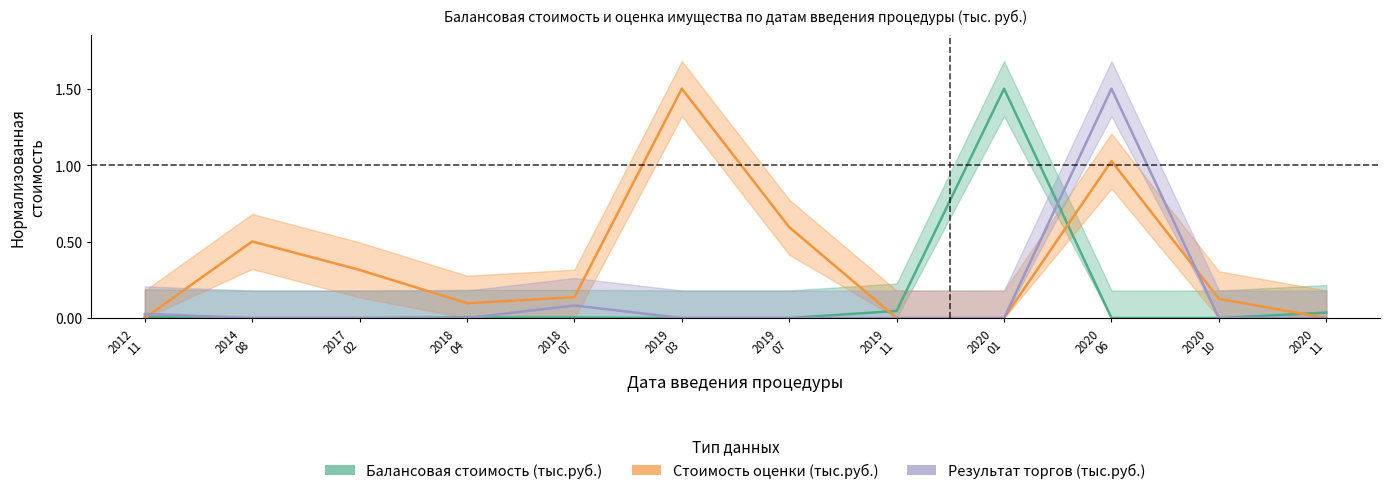

What is the total value across all series at 2020 06?

2.5